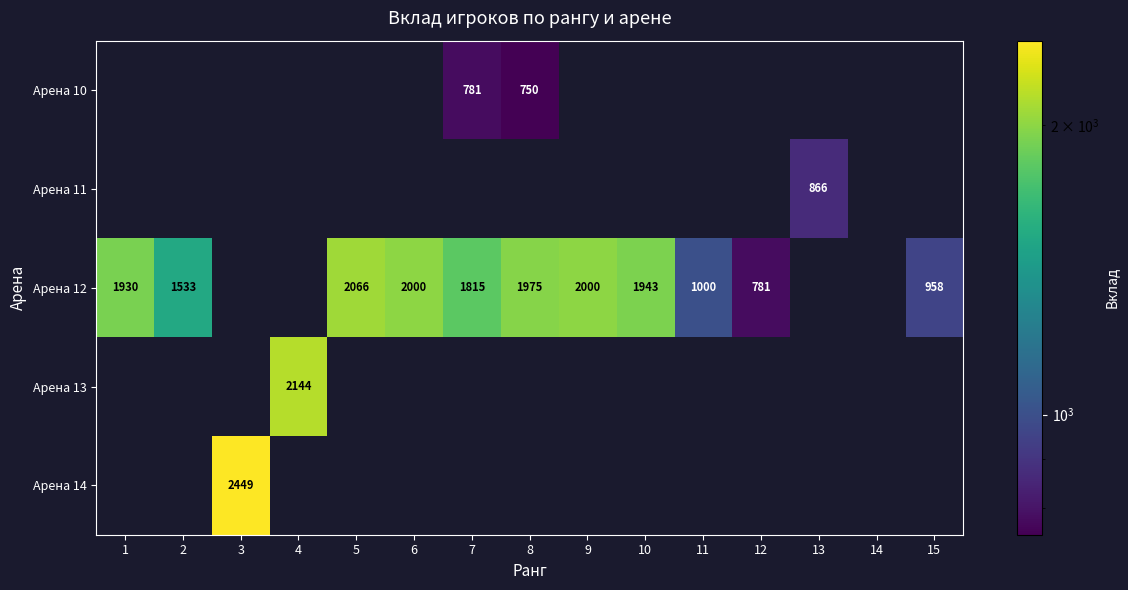

True or false: Арена 12 has a value of 1267 at 5.

False